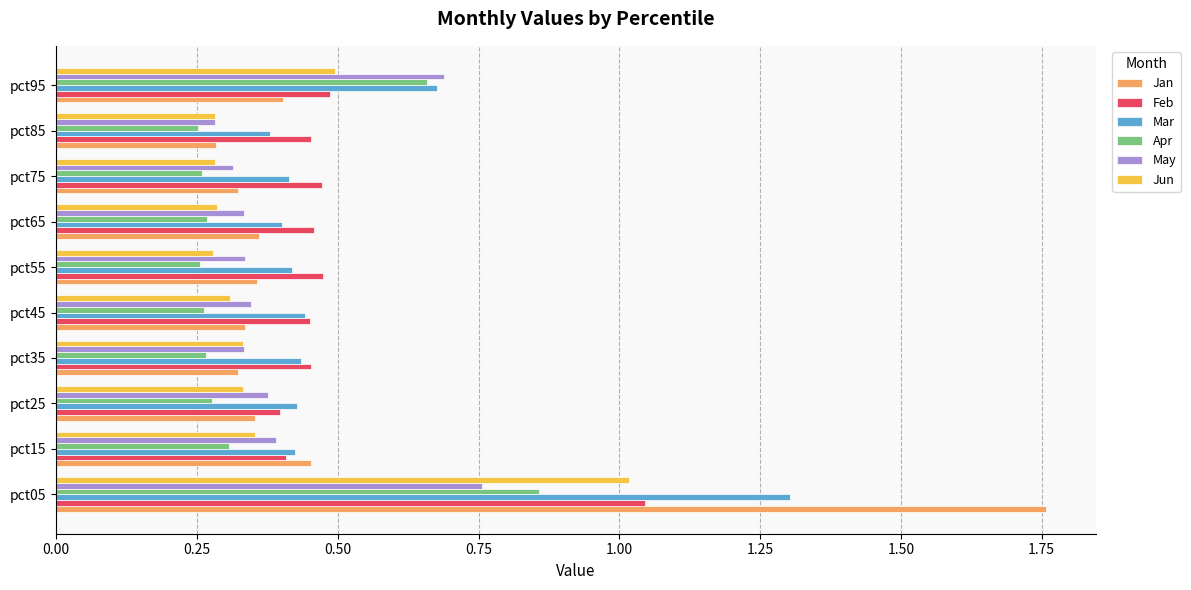

What is the sum of all Mar values?

5.3